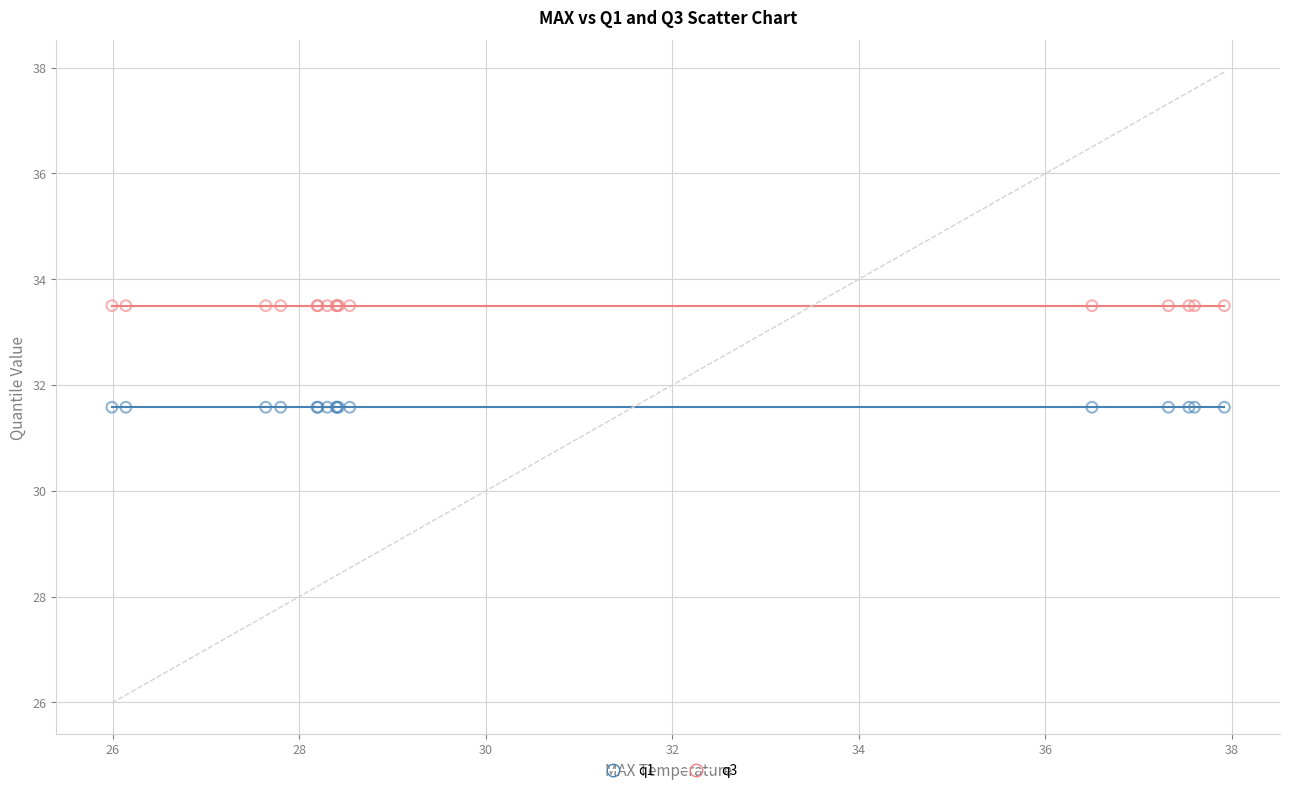

Which series contains the highest Y value?

q3